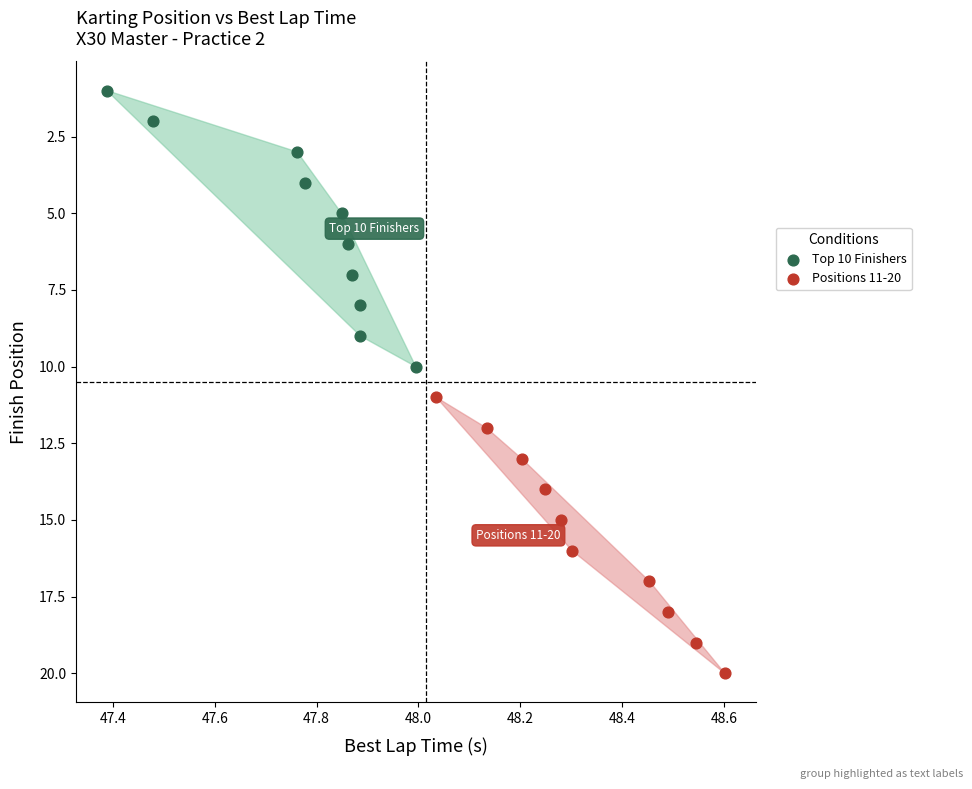

Which series reaches the minimum Y coordinate?

Top 10 Finishers